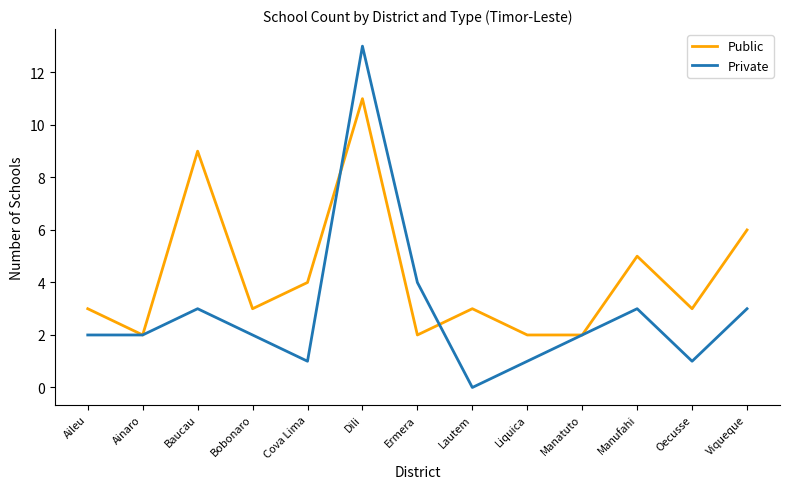

Reading left to right, list all the values displayed in this chart.

Public: Aileu=3	Ainaro=2	Baucau=9	Bobonaro=3	Cova Lima=4	Dili=11	Ermera=2	Lautem=3	Liquica=2	Manatuto=2	Manufahi=5	Oecusse=3	Viqueque=6
Private: Aileu=2	Ainaro=2	Baucau=3	Bobonaro=2	Cova Lima=1	Dili=13	Ermera=4	Lautem=0	Liquica=1	Manatuto=2	Manufahi=3	Oecusse=1	Viqueque=3